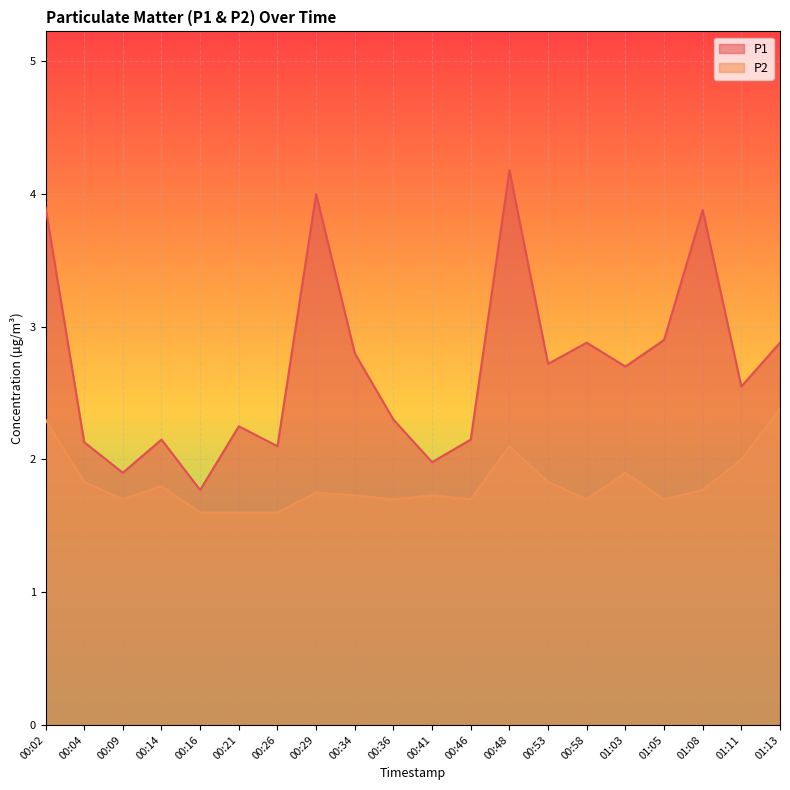

At which category does P2 reach its first local valley?

00:09